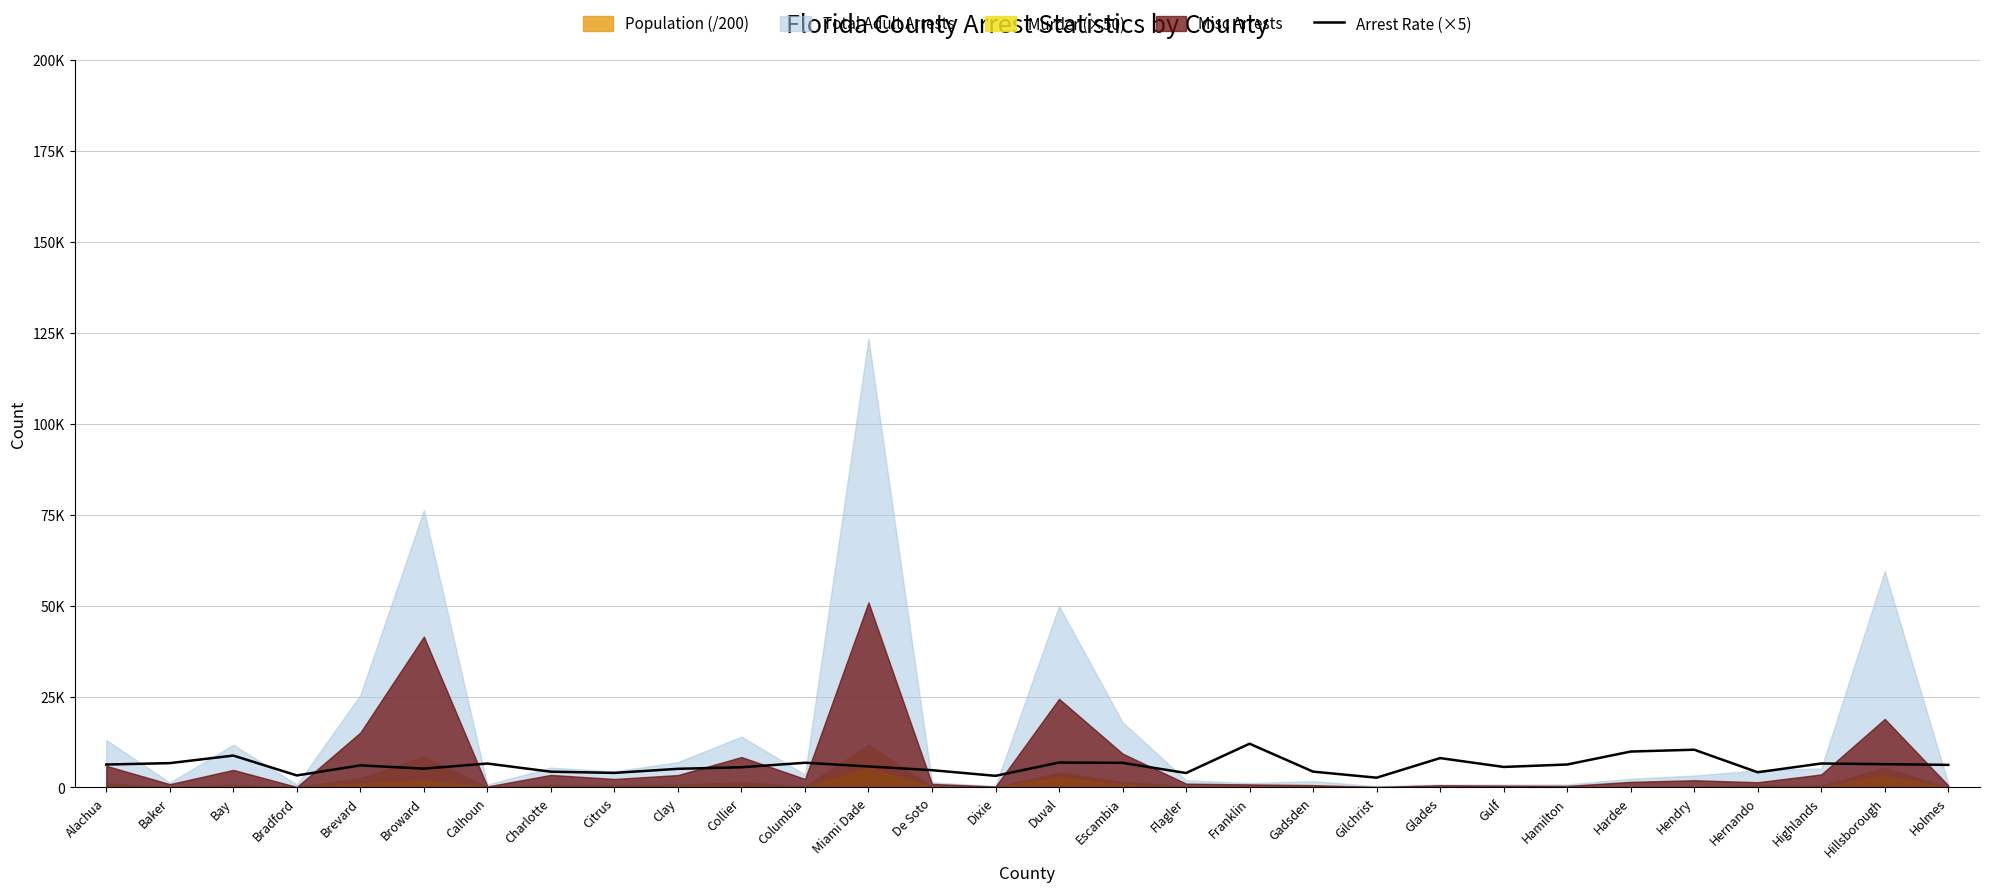

What is the average value?

6098.6